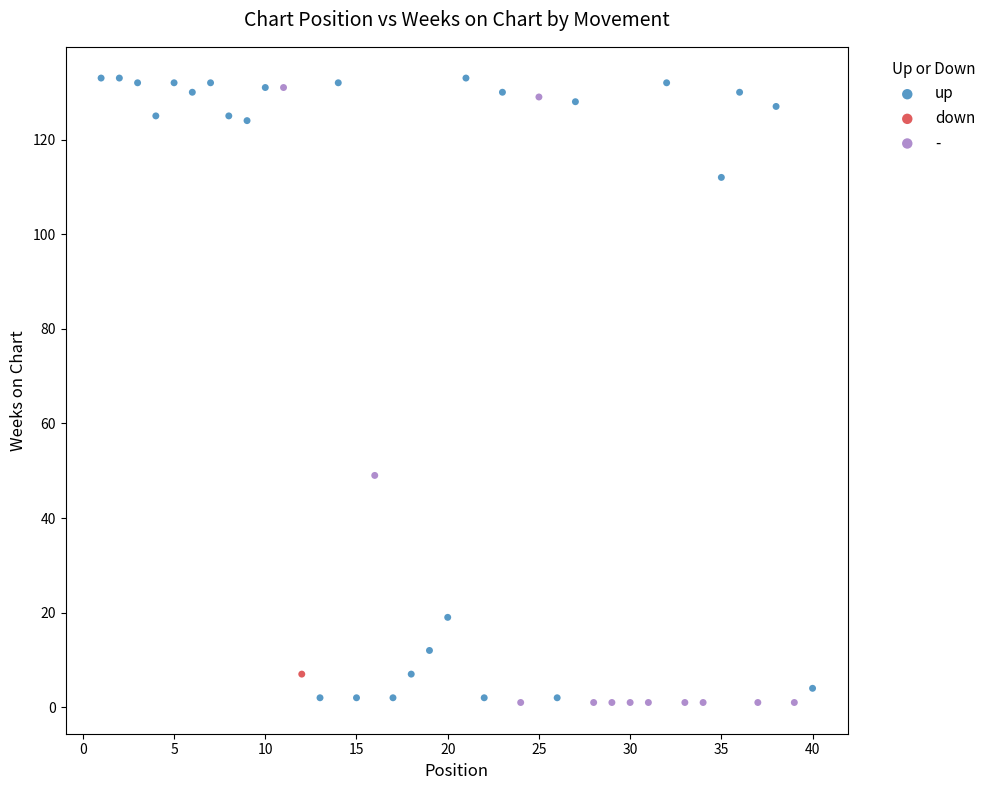

What are all the series names shown in the legend?

up, down, -